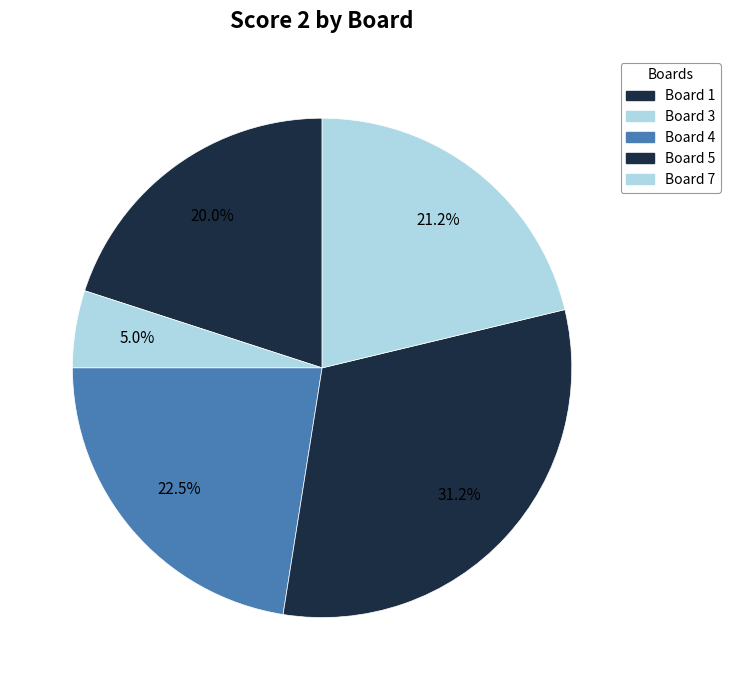

How many slices are in this pie chart?

5